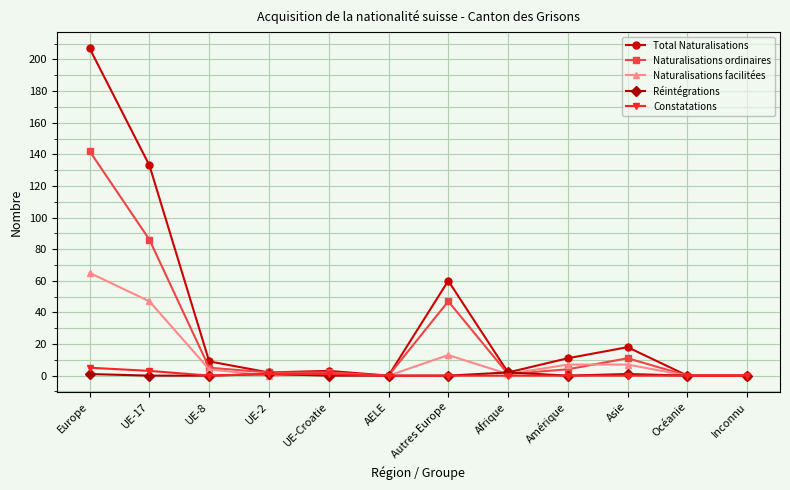

Does the chart display data point markers on the line(s)?

Yes